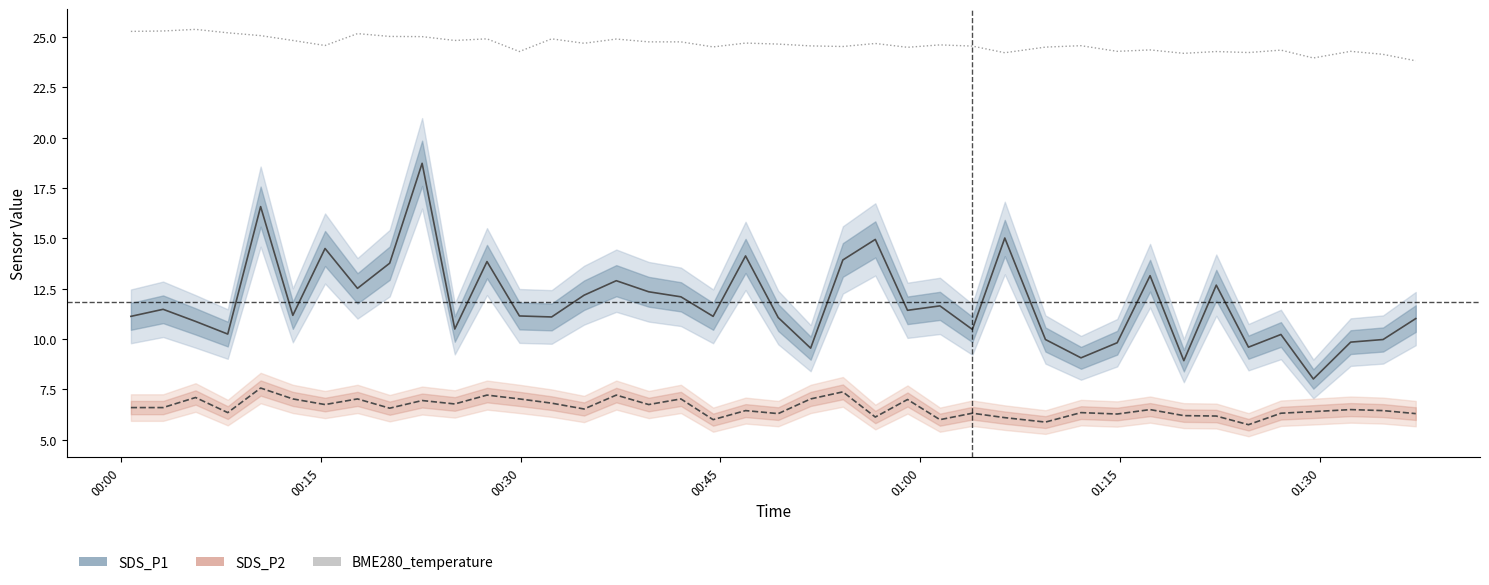

Is the value of SDS_P2 at 24 greater than the value of BME280_temperature at 00:30?

No